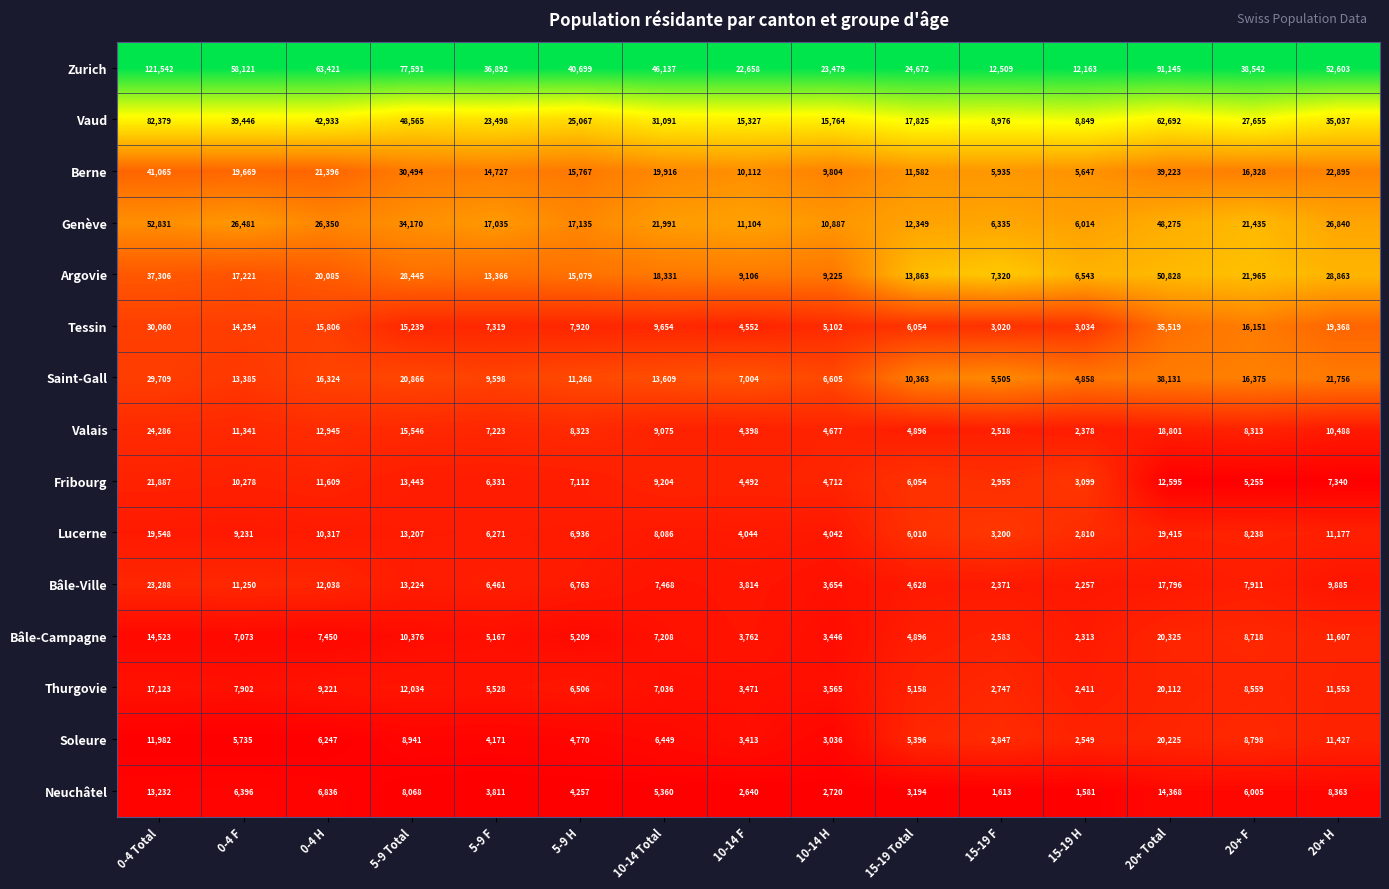

What value does the Soleure series have at 20+ Total?

20225